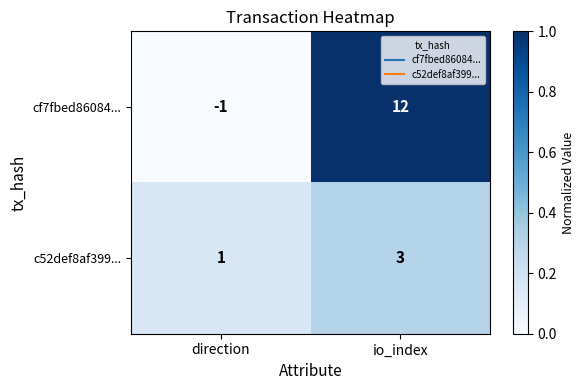

At direction, list the series in order from largest to smallest.

c52def8af399..., cf7fbed86084...